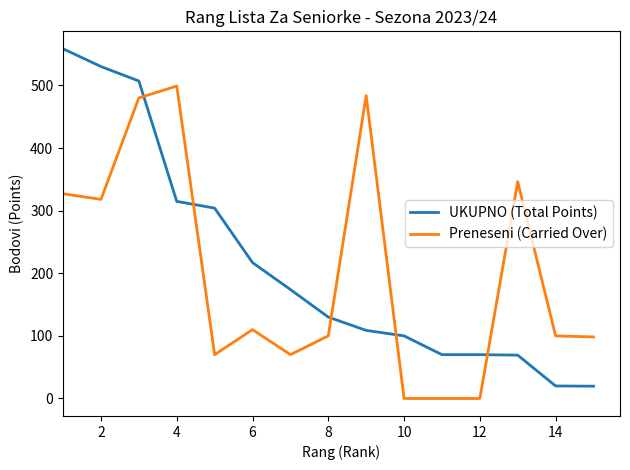

What is the difference between the maximum and minimum values in the Preneseni (Carried Over) series?

498.9